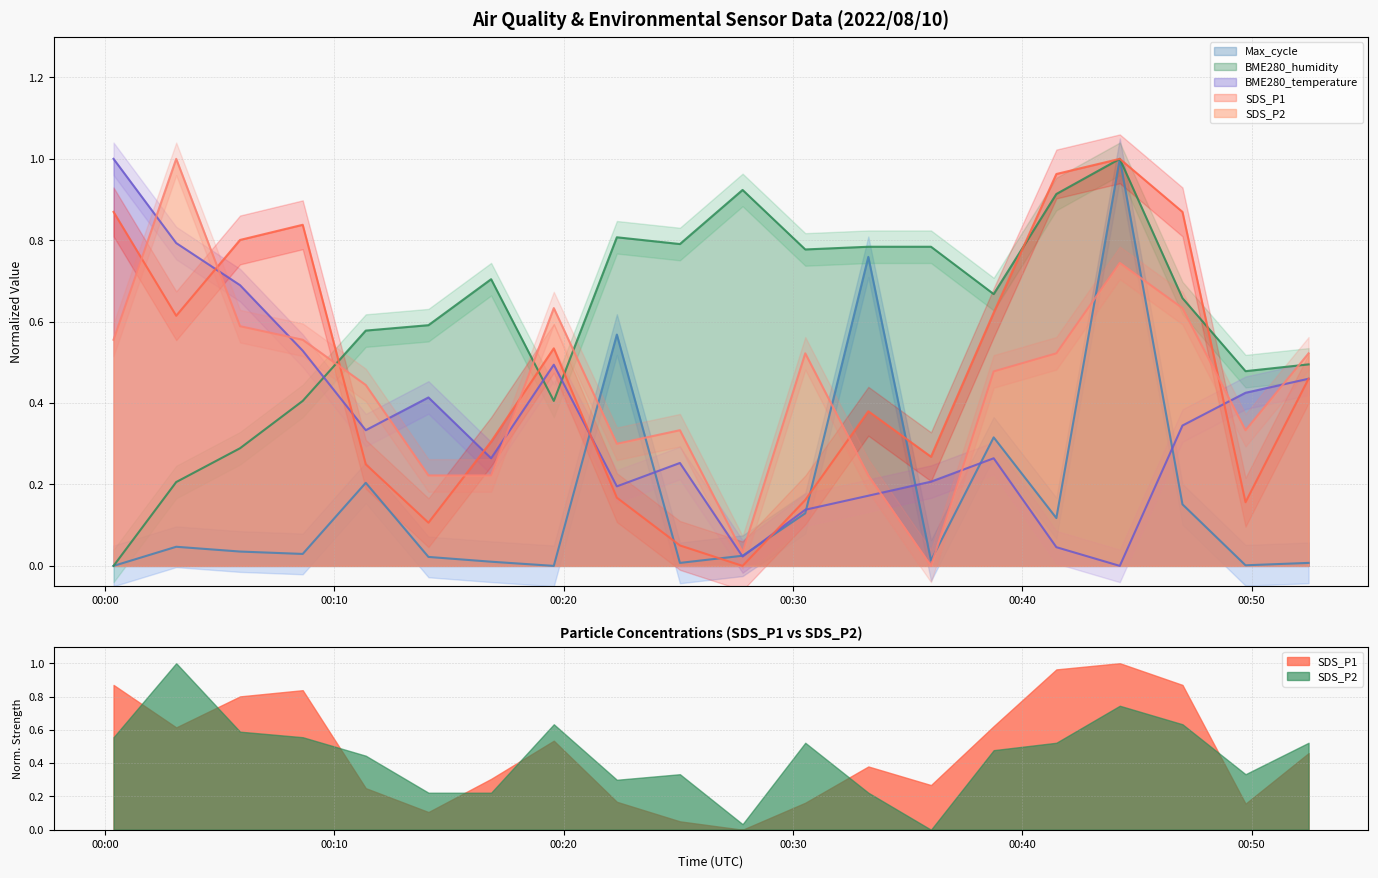

What is the sum of all SDS_P1 values?

9.4